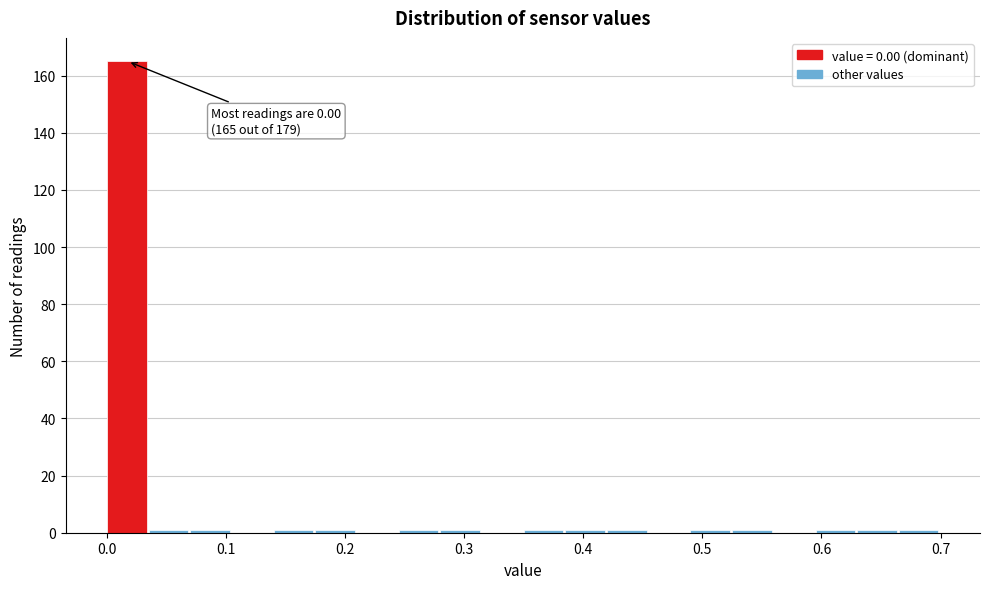

Read against the x-axis, roughly where is the centre of the tallest bar?

0.02